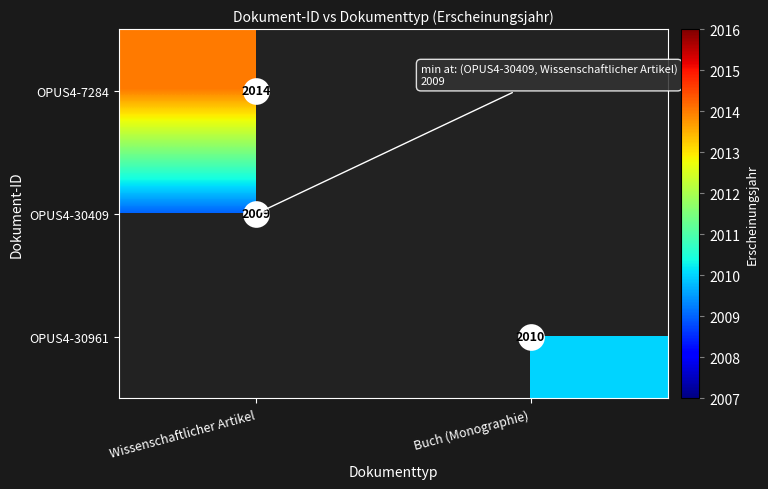

The value of OPUS4-7284 at Wissenschaftlicher Artikel is 2014. True or false?

True